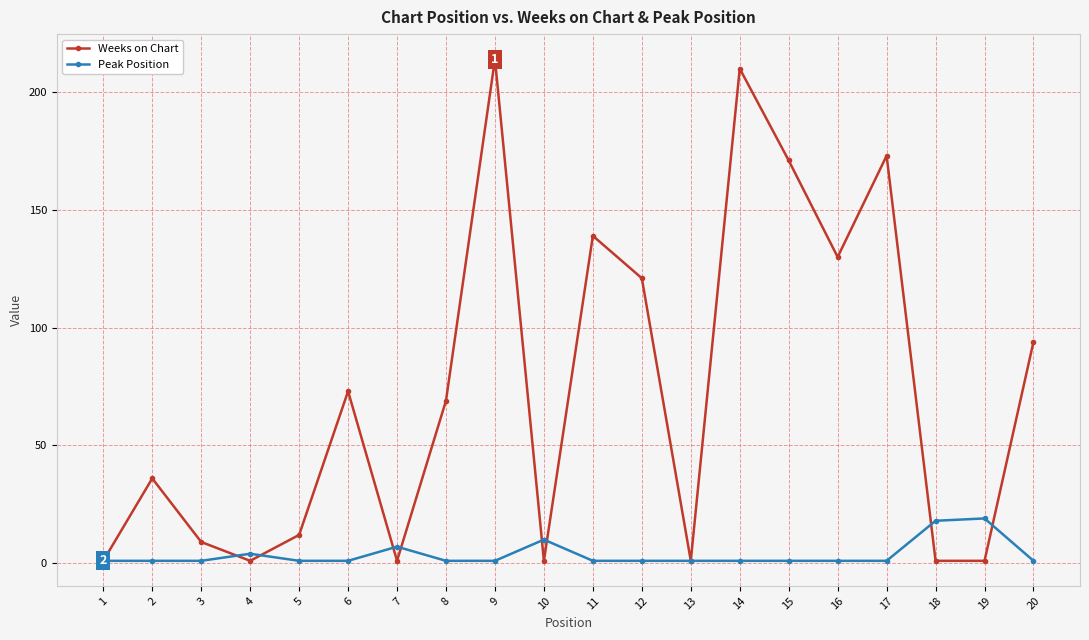

List the series in order of their overall mean, highest first.

Weeks on Chart, Peak Position